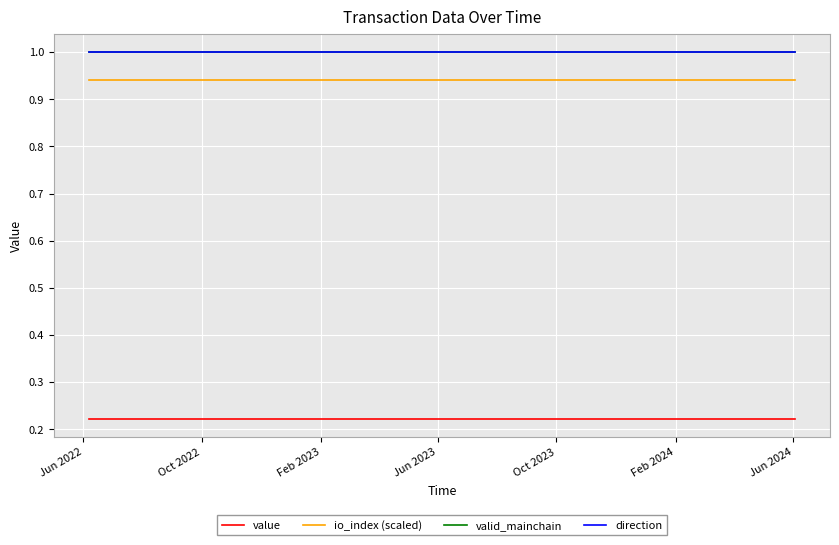

How many lines are shown in the chart?

4